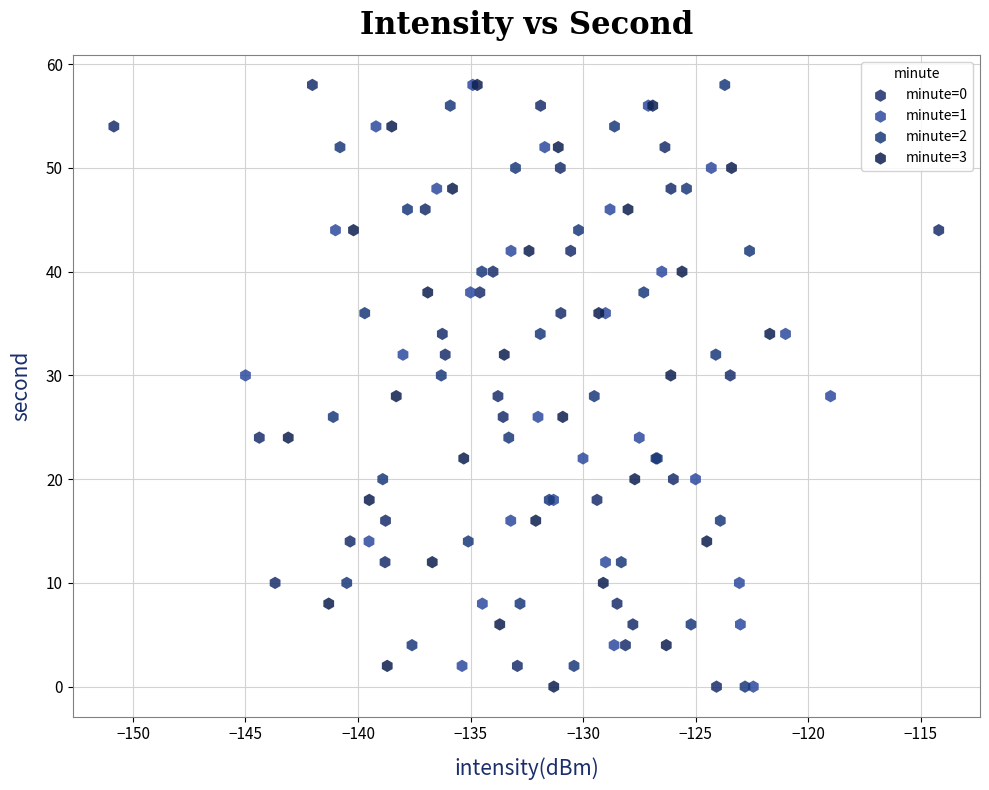

What are all the series names shown in the legend?

minute=0, minute=1, minute=2, minute=3